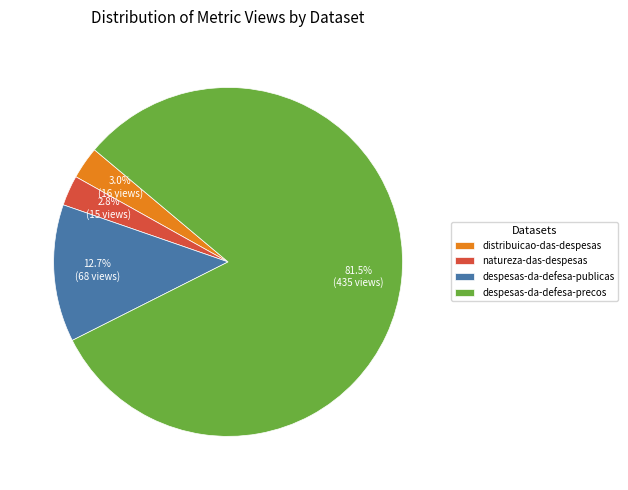

What is the largest slice in the pie chart?

despesas-da-defesa-precos